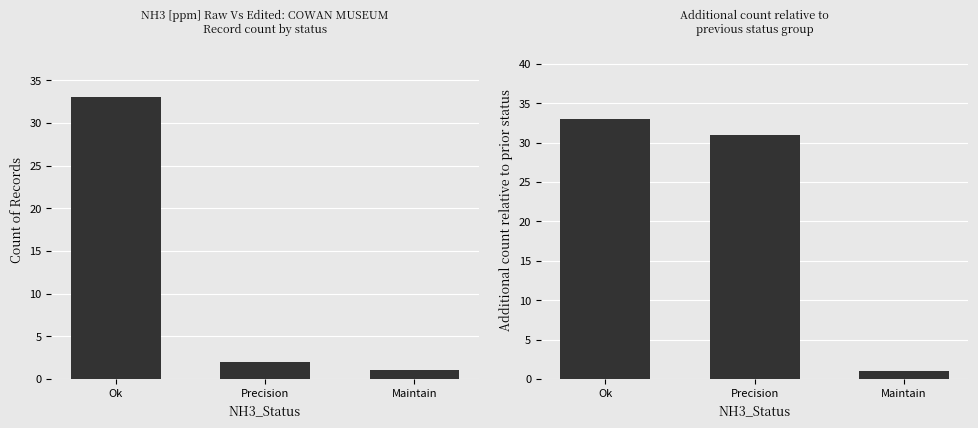

How many data points does each series have?

3